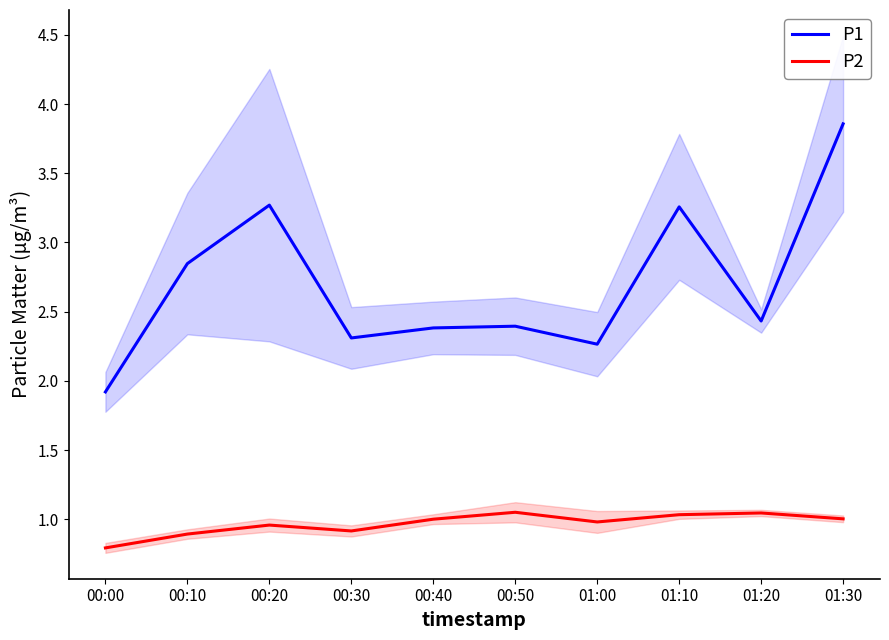

Which series has the largest total across all categories?

P1